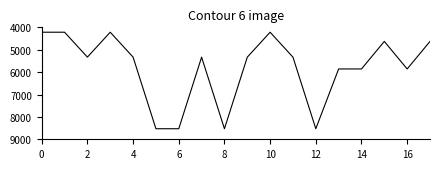

What is the greatest value displayed?

8529